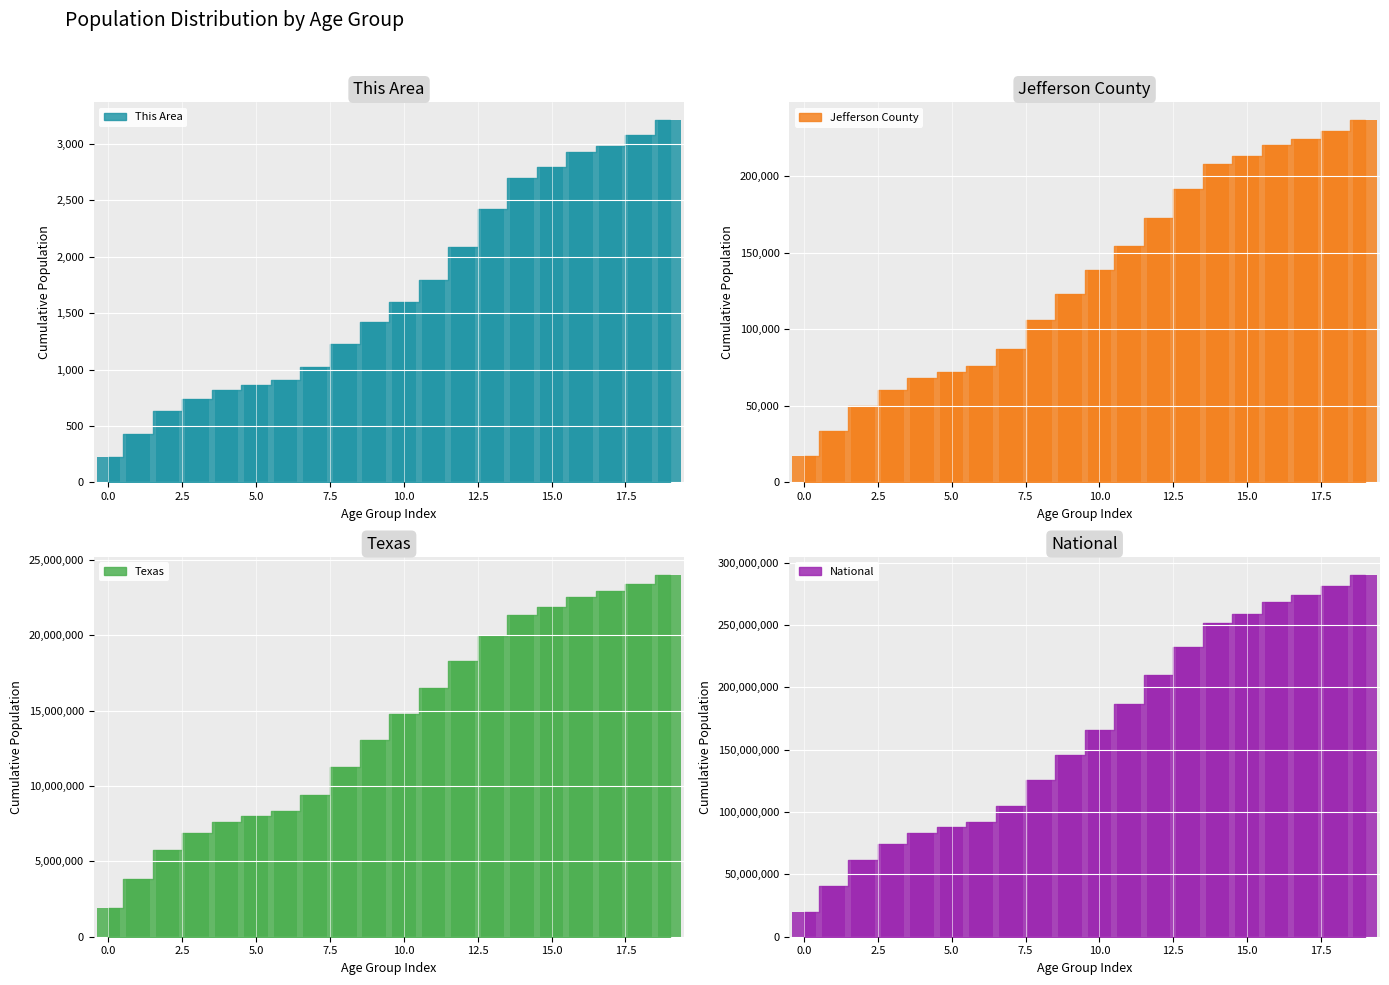

How many data points in National bars are less than 166097145?

10